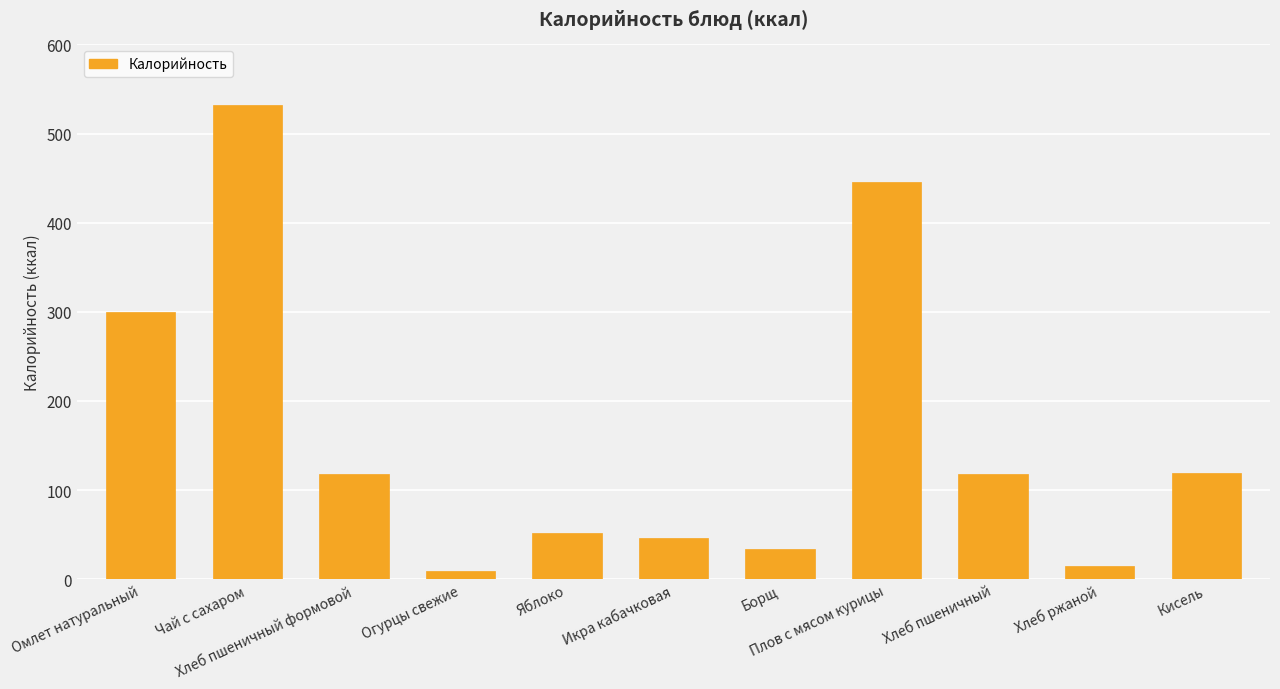

What is the sum of the values at Огурцы свежие and Хлеб ржаной?

24.2